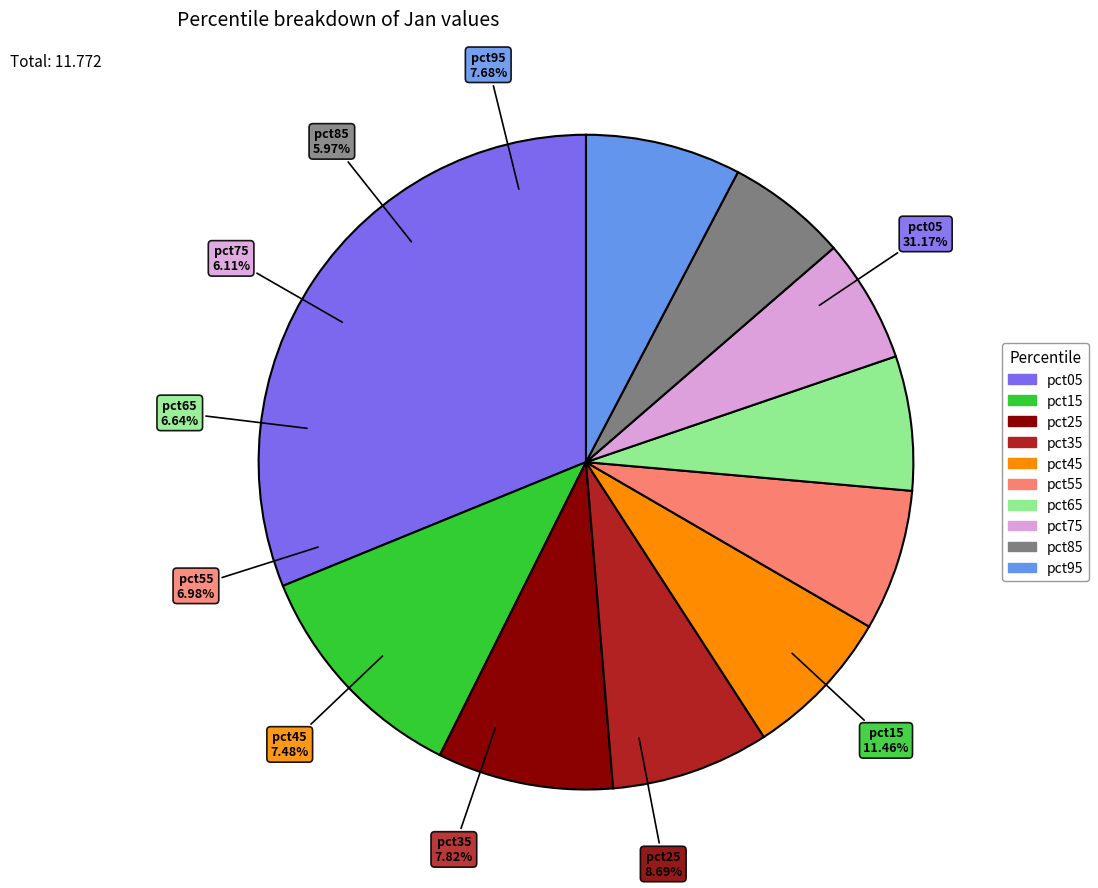

How many slices are in this pie chart?

10